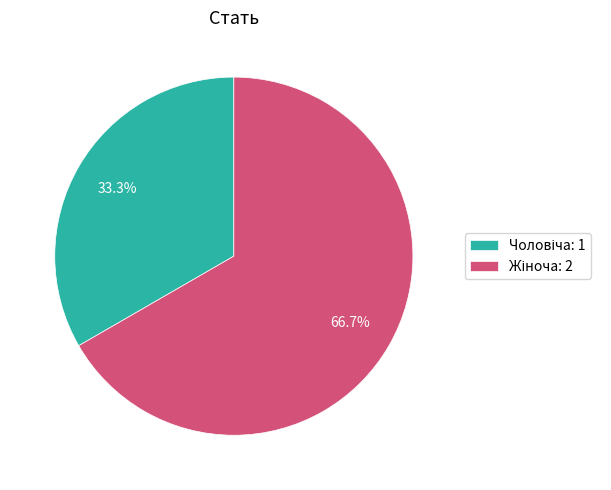

Is there a majority slice in this chart?

Yes